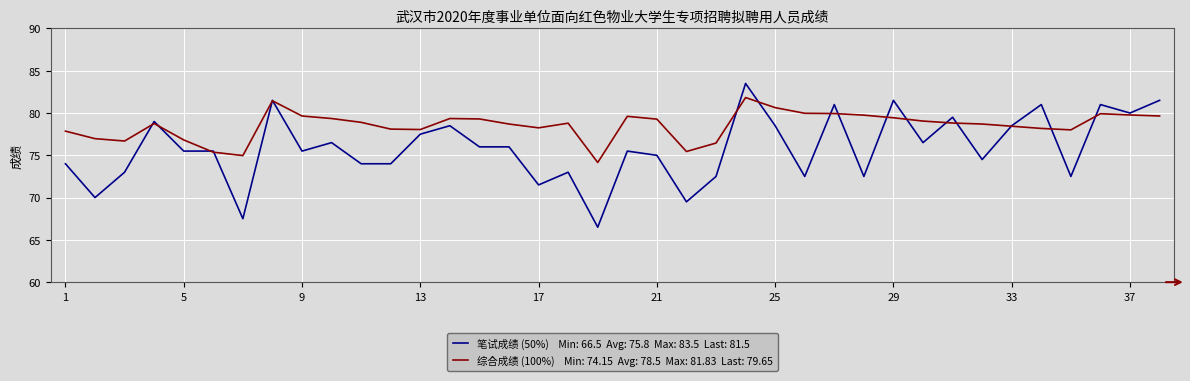

What is the minimum value shown in the chart?

66.5